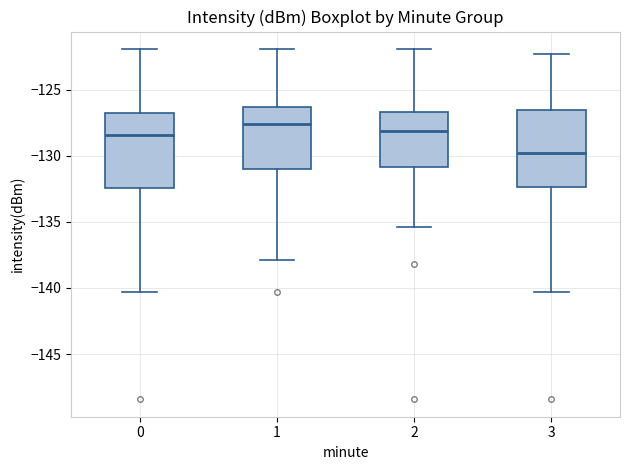

Reading left to right, read every box against the y-axis: the position of its median line, the range the box covers, and the ends of its whiskers. The values are not printed on the chart, so give them approximately, as read against the axis.

0: median -128.5, box -132.5 to -127.0, whiskers -140.5 to -122.0
1: median -127.5, box -131.0 to -126.5, whiskers -138.0 to -122.0
2: median -128.0, box -131.0 to -126.5, whiskers -135.5 to -122.0
3: median -130.0, box -132.5 to -126.5, whiskers -140.5 to -122.5